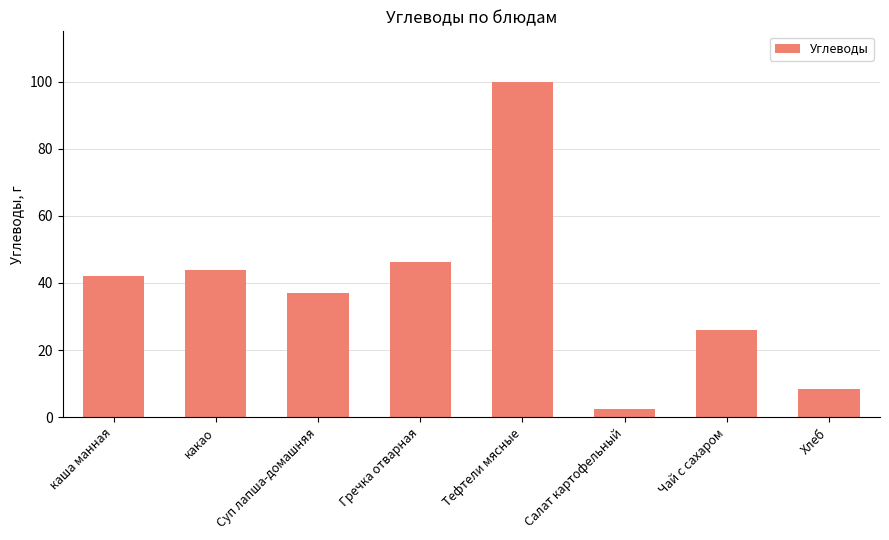

Rank the categories by value from highest to lowest.

Тефтели мясные, Гречка отварная, какао, каша манная, Суп лапша-домашняя, Чай с сахаром, Хлеб, Салат картофельный